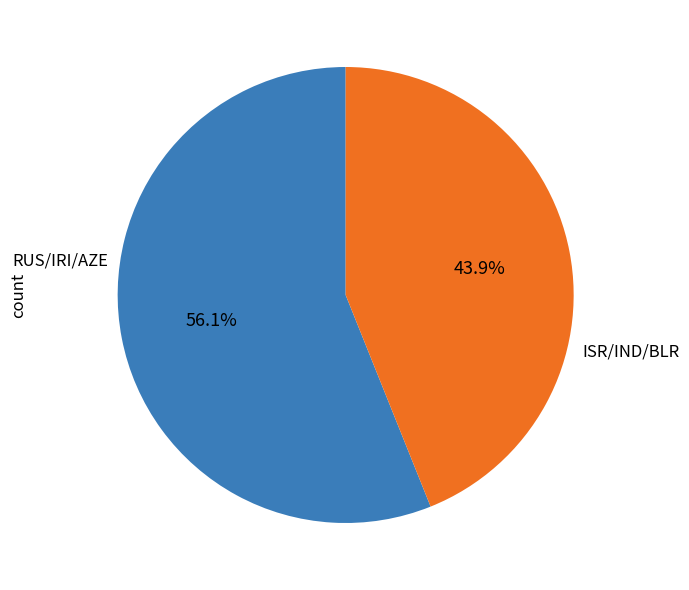

To the nearest percent, what is the average slice percentage?

50%